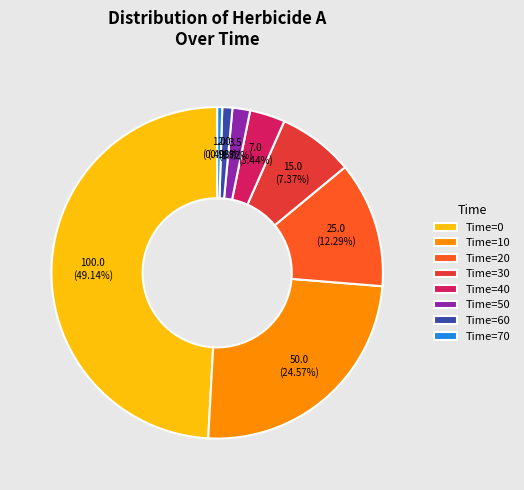

What is the largest slice in the pie chart?

Time=0